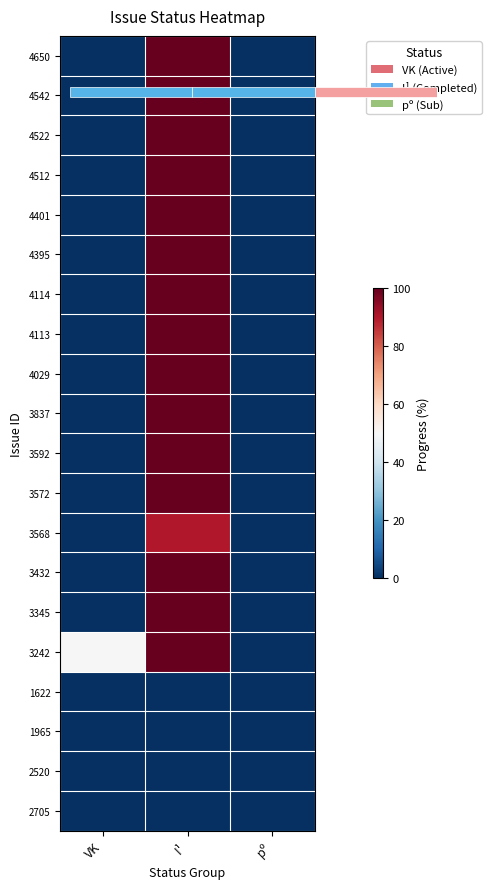

True or false: 4114 has a value of 100 at I¹.

True